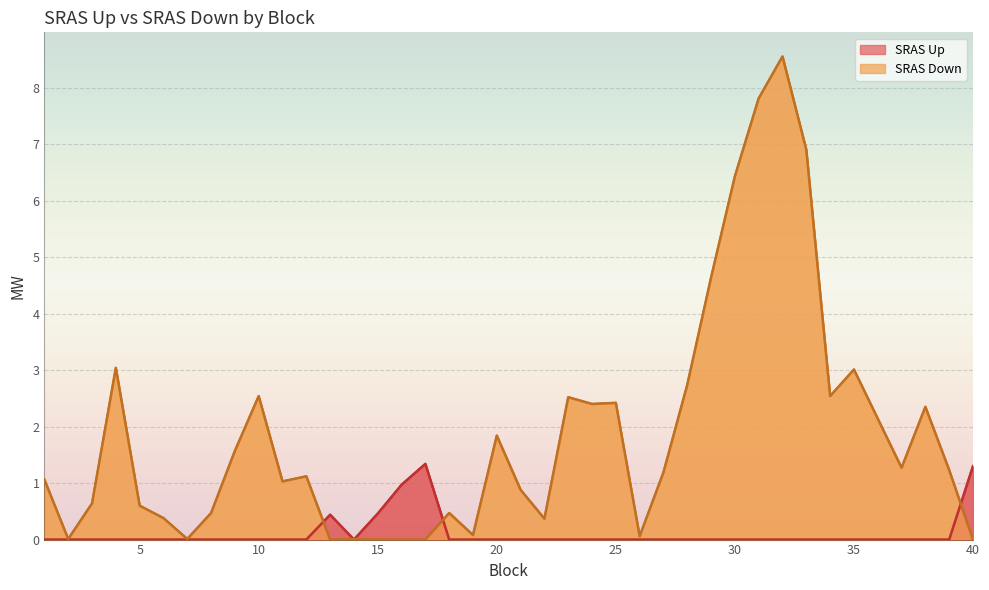

At 19, list the series in order from smallest to largest.

SRAS Up, SRAS Down